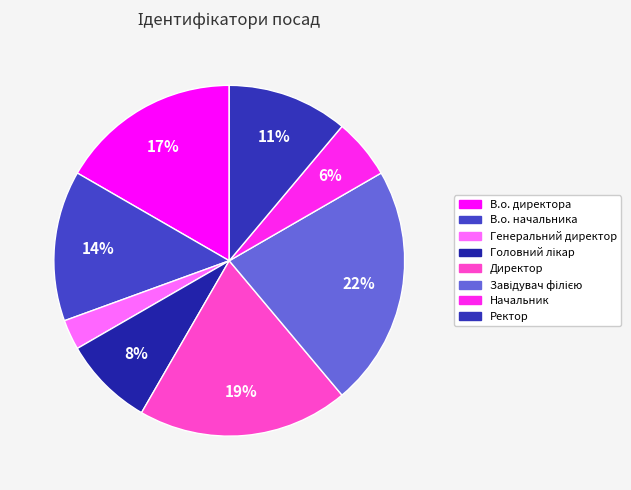

Is it true that Завідувач філією is 22% of the pie?

True